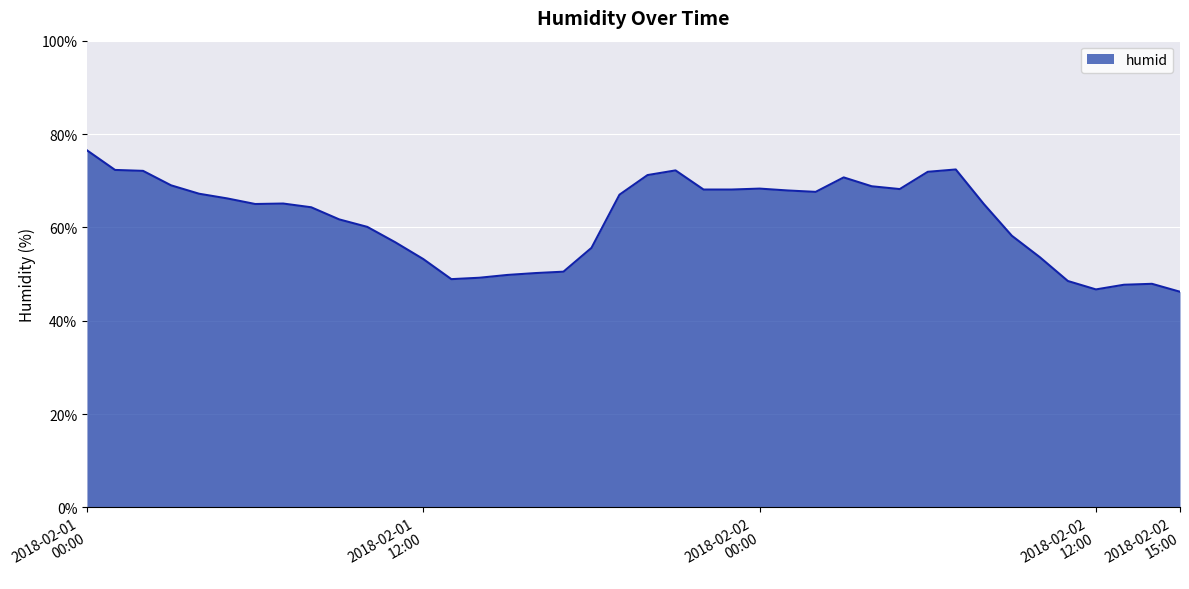

What is the maximum value shown in the chart?

76.5